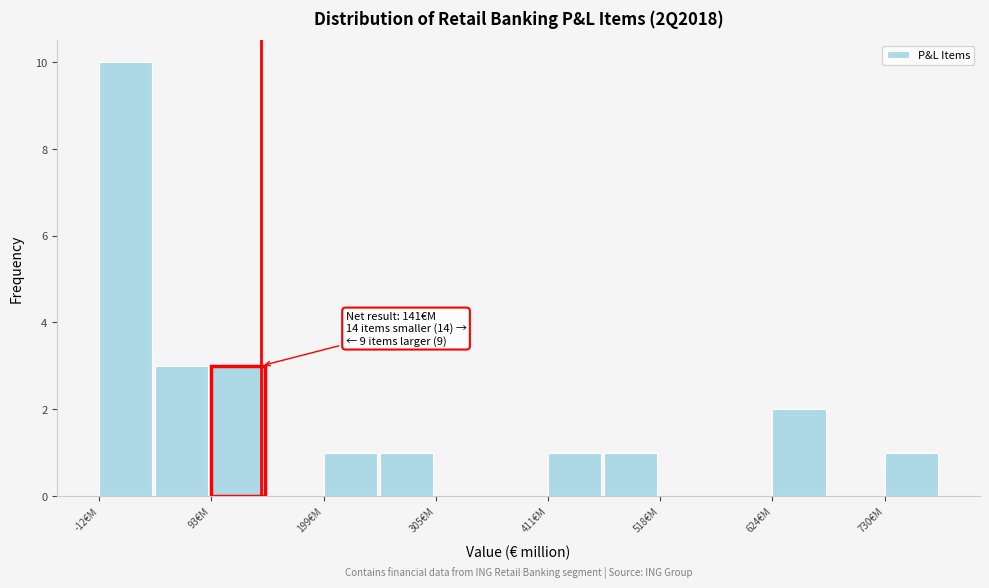

Read against the x-axis, roughly where is the centre of the tallest bar?

20